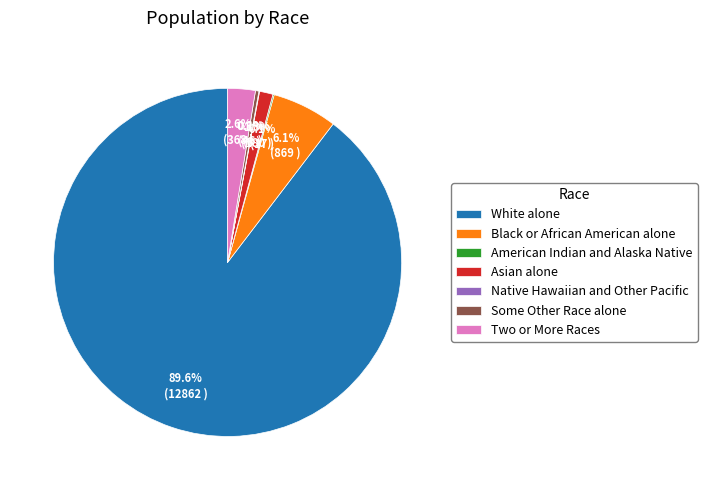

What percentage is NOT represented by Some Other Race alone?

99.7%